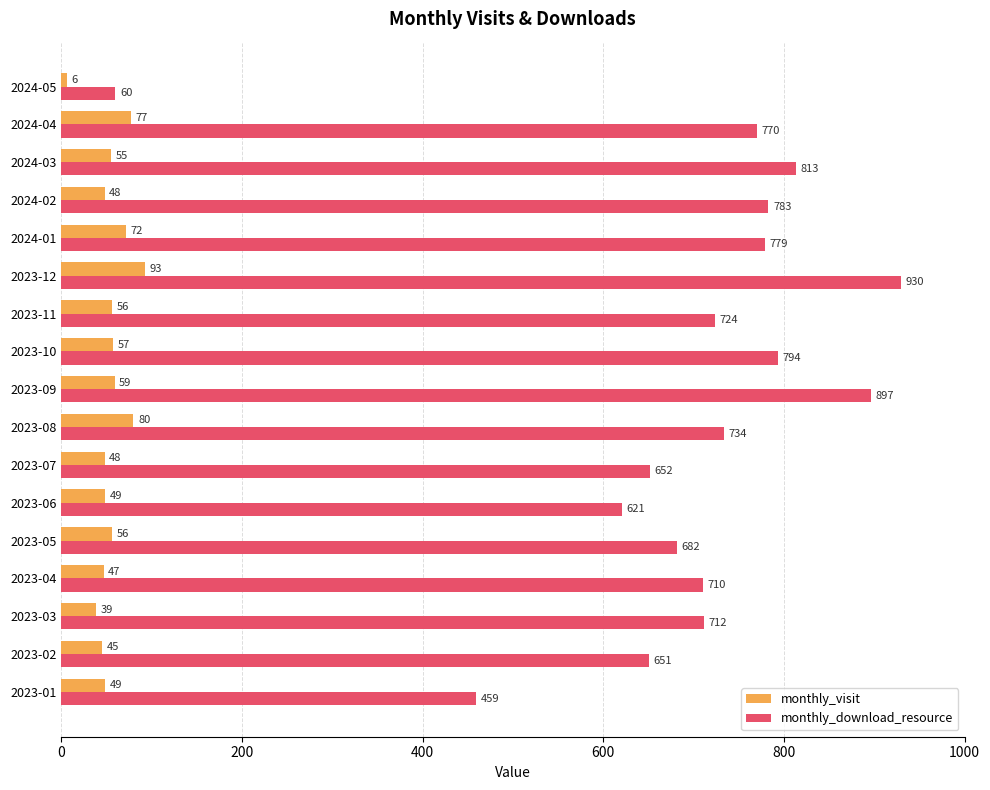

Which series has the widest spread of values?

monthly_download_resource